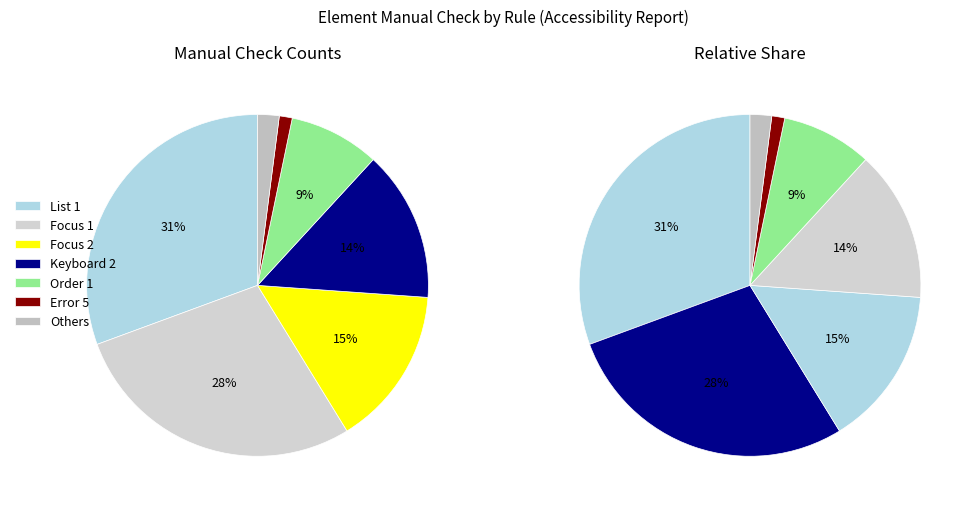

Does any single category account for the majority?

No